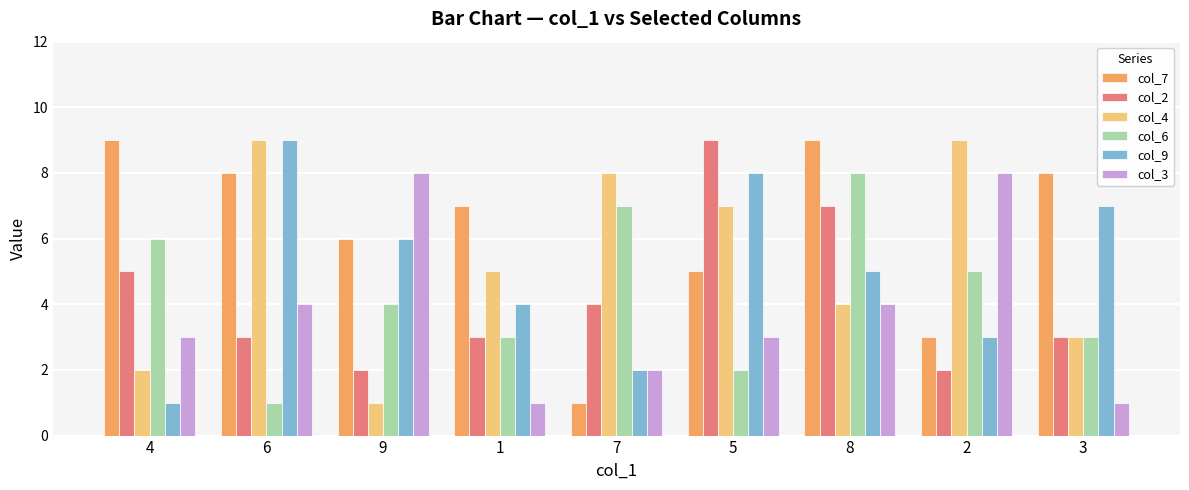

Which series has the largest total across all categories?

col_7